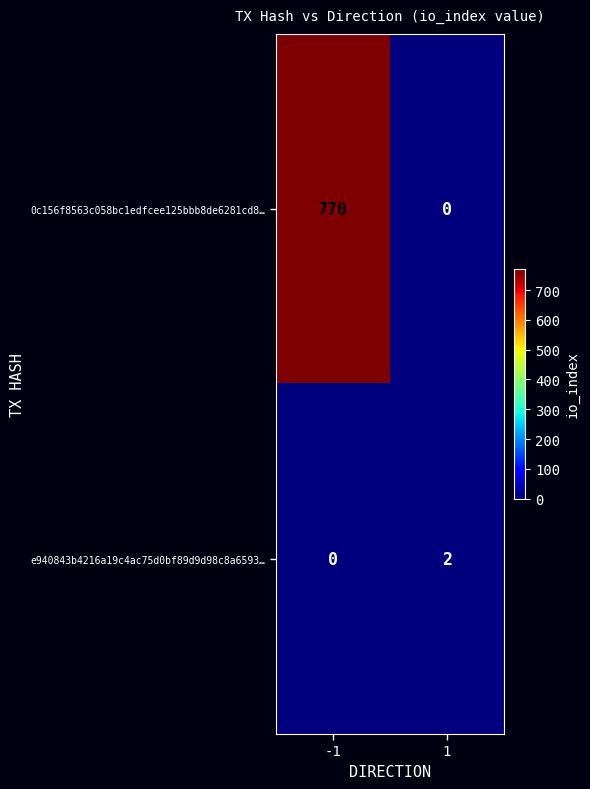

Which series has the largest total across all categories?

0c156f8563c058bc1edfcee125bbb8de6281cd8…